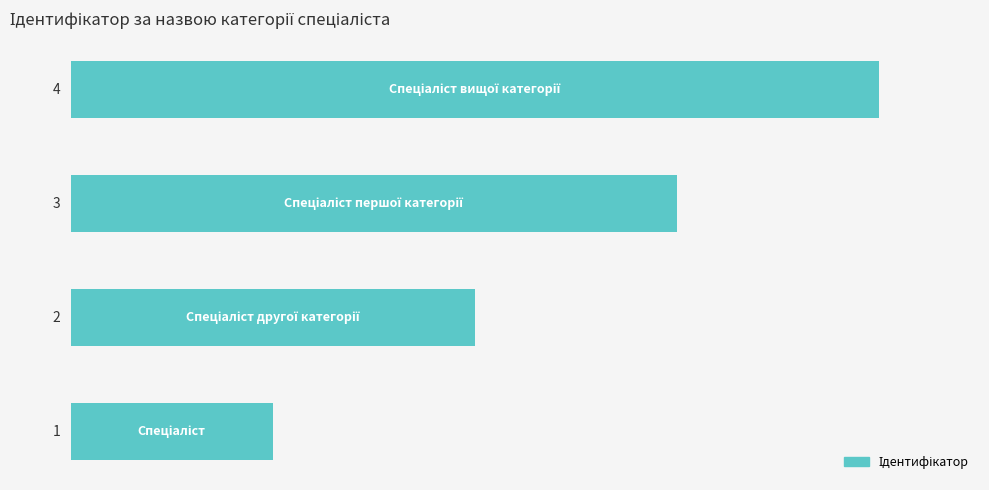

What is the sum of all values?

10